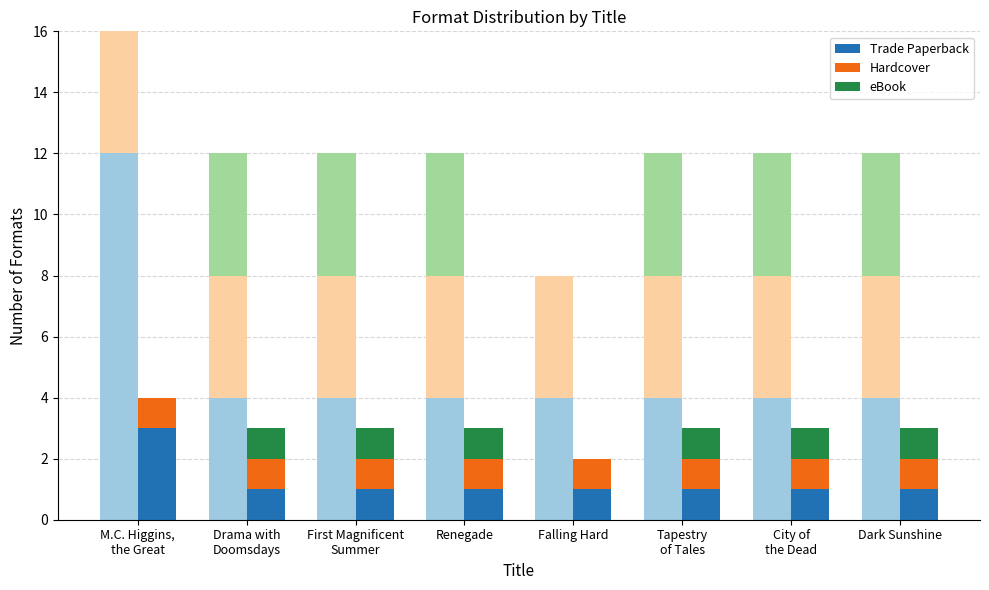

Reading right to left, extract all data points from this chart.

Trade Paperback: Dark Sunshine=1	City of
the Dead=1	Tapestry
of Tales=1	Falling Hard=1	Renegade=1	First Magnificent
Summer=1	Drama with
Doomsdays=1	M.C. Higgins,
the Great=3
Hardcover: Dark Sunshine=1	City of
the Dead=1	Tapestry
of Tales=1	Falling Hard=1	Renegade=1	First Magnificent
Summer=1	Drama with
Doomsdays=1	M.C. Higgins,
the Great=1
eBook: Dark Sunshine=1	City of
the Dead=1	Tapestry
of Tales=1	Falling Hard=0	Renegade=1	First Magnificent
Summer=1	Drama with
Doomsdays=1	M.C. Higgins,
the Great=0